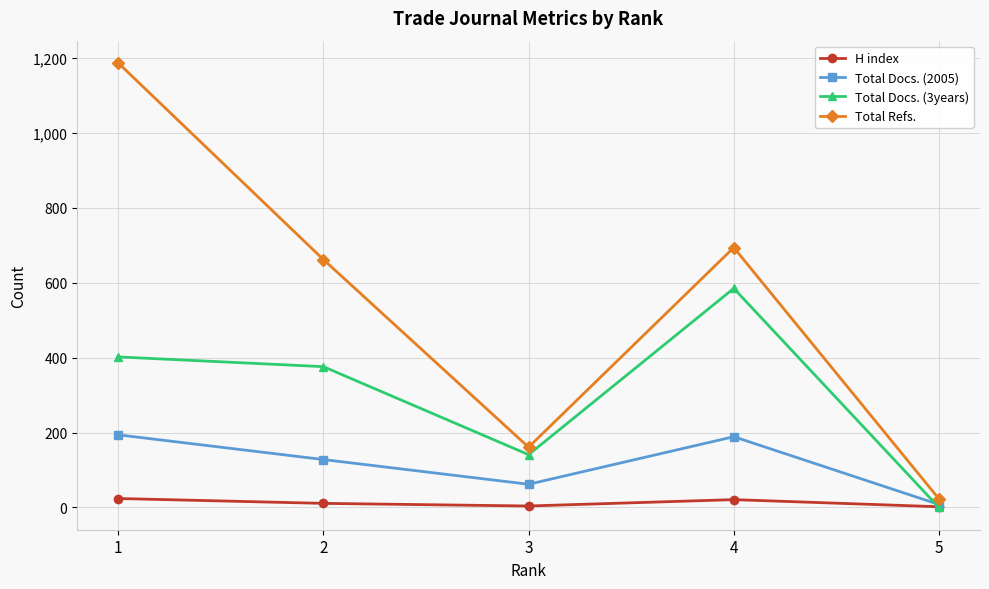

How many interior local valleys does the Total Docs. (3years) series have?

1